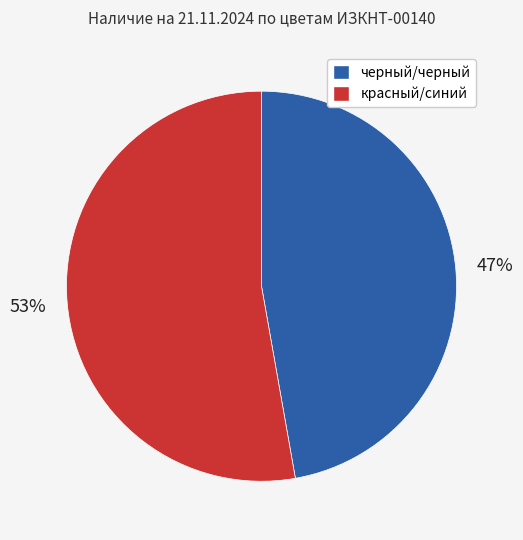

Which category accounts for the majority?

красный/синий